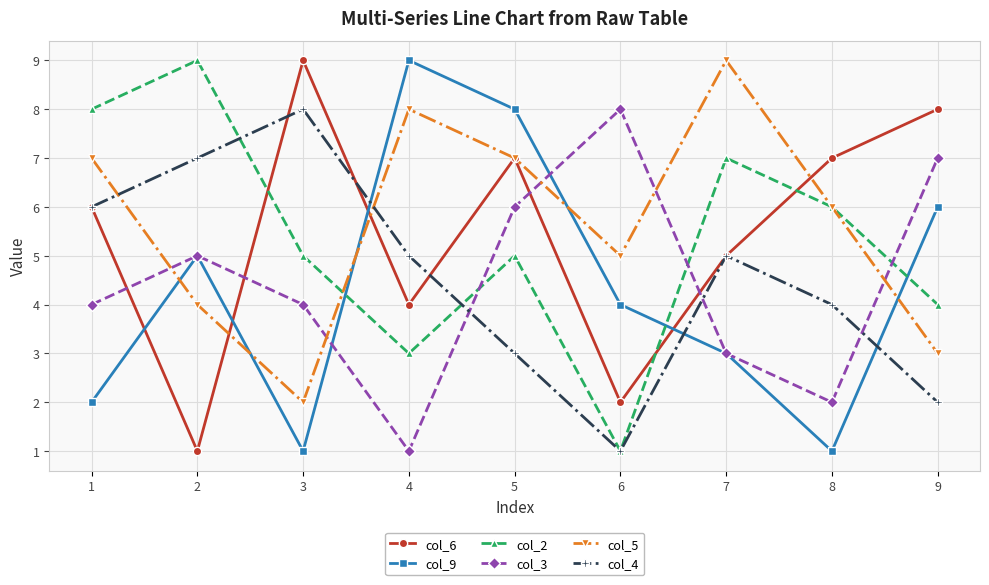

True or false: col_3 has a value of 7 at 9.

True